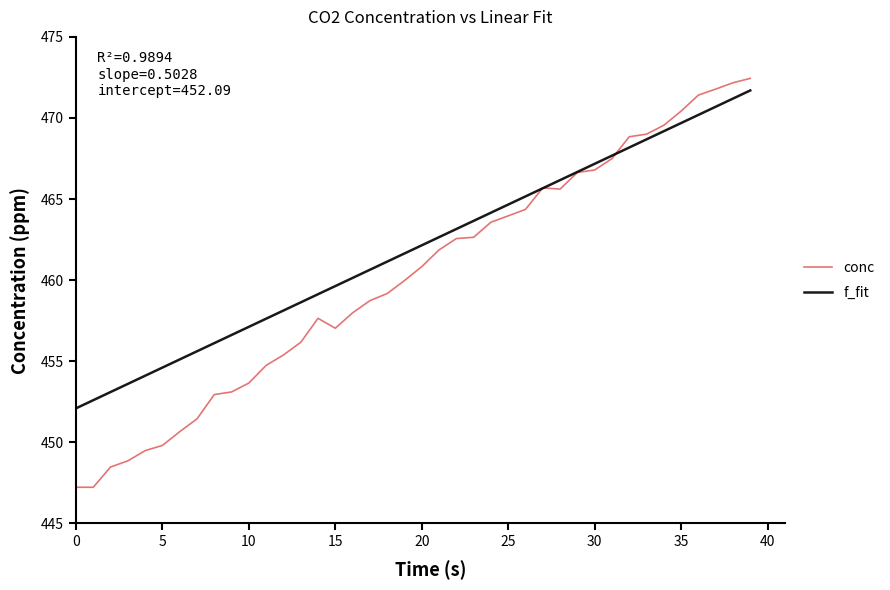

Does the chart have visible grid lines?

No